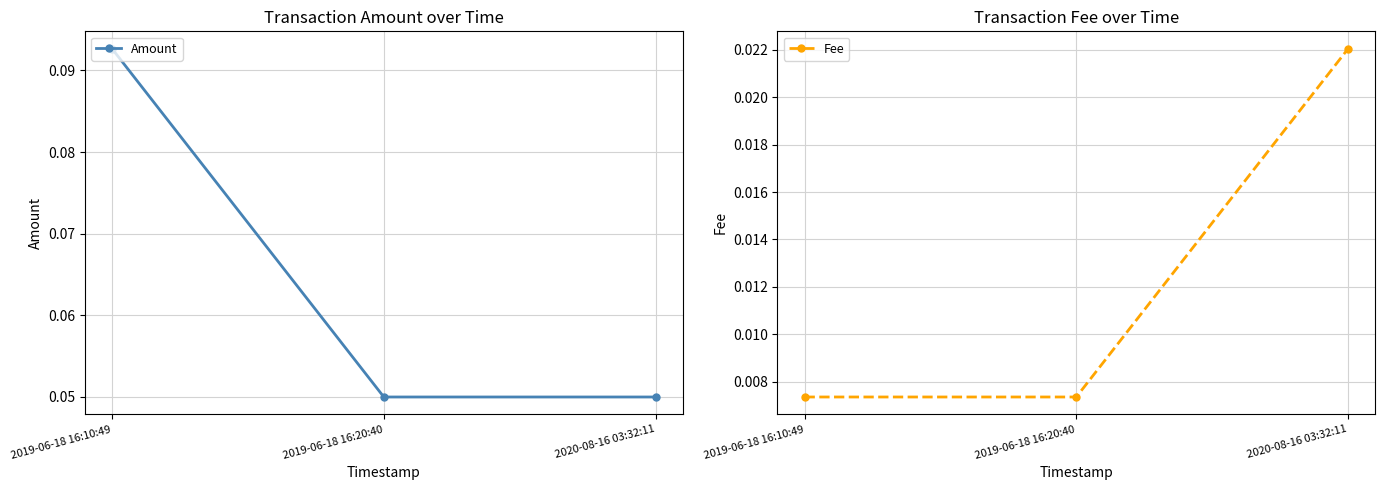

How many Amount values are between 0 and 1?

3